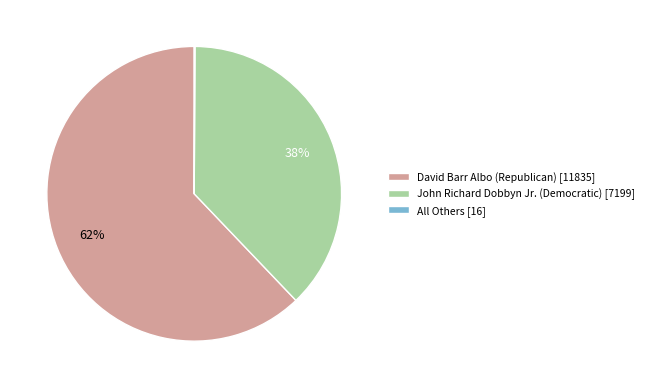

To the nearest percent, what percentage of the pie is John Richard Dobbyn Jr. (Democratic)?

38%